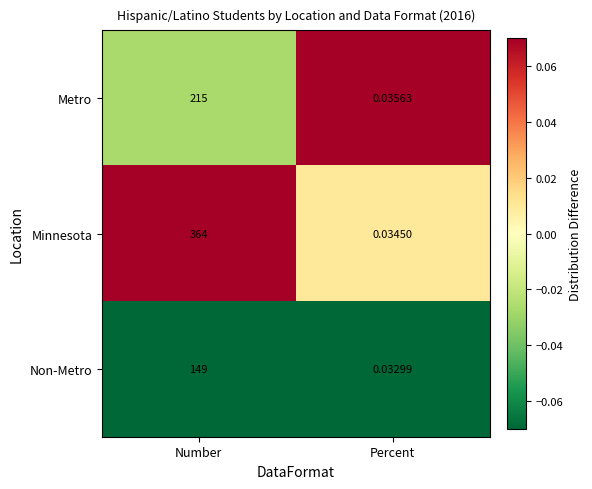

Rank the series by their maximum value, from highest to lowest.

Minnesota, Metro, Non-Metro